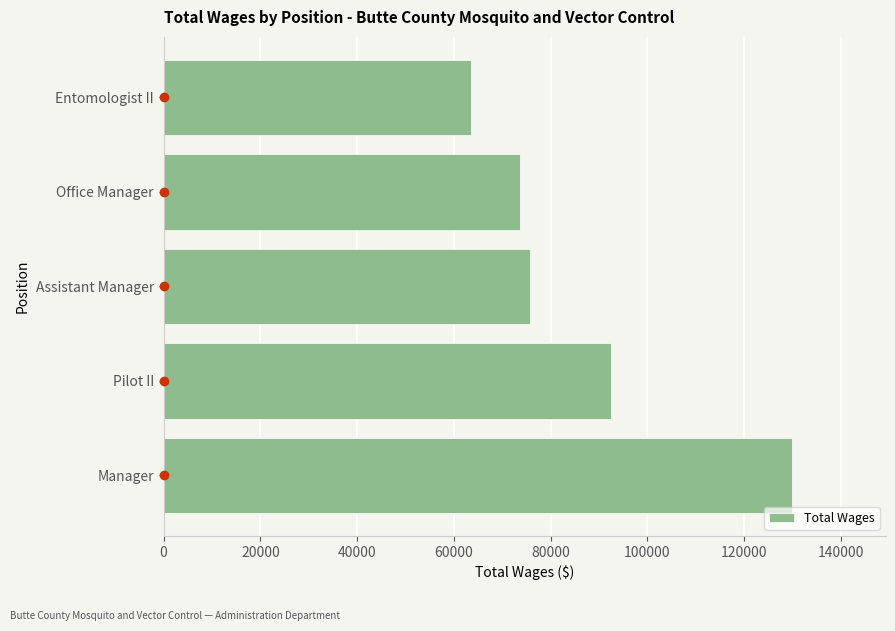

Count the number of categories in the chart.

5